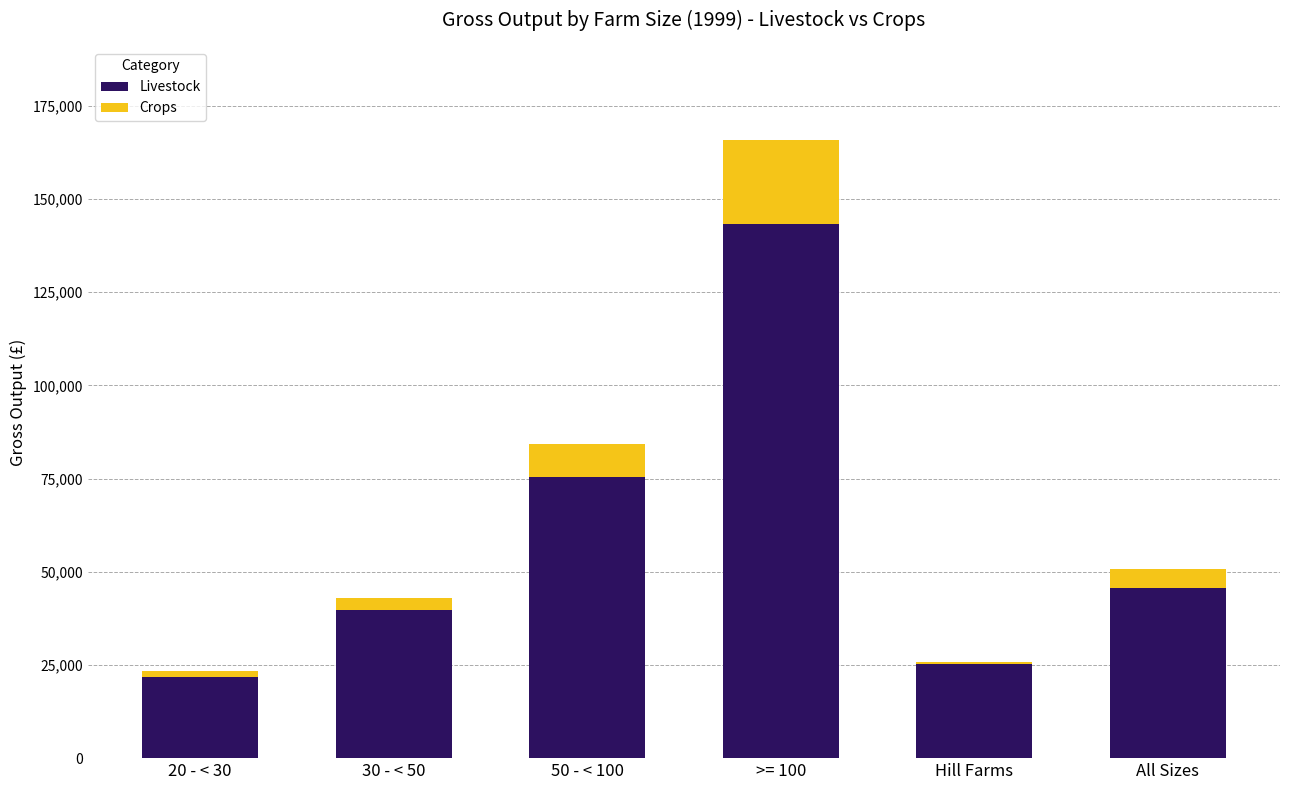

Where is Livestock nearest to the value 82503?

50 - < 100